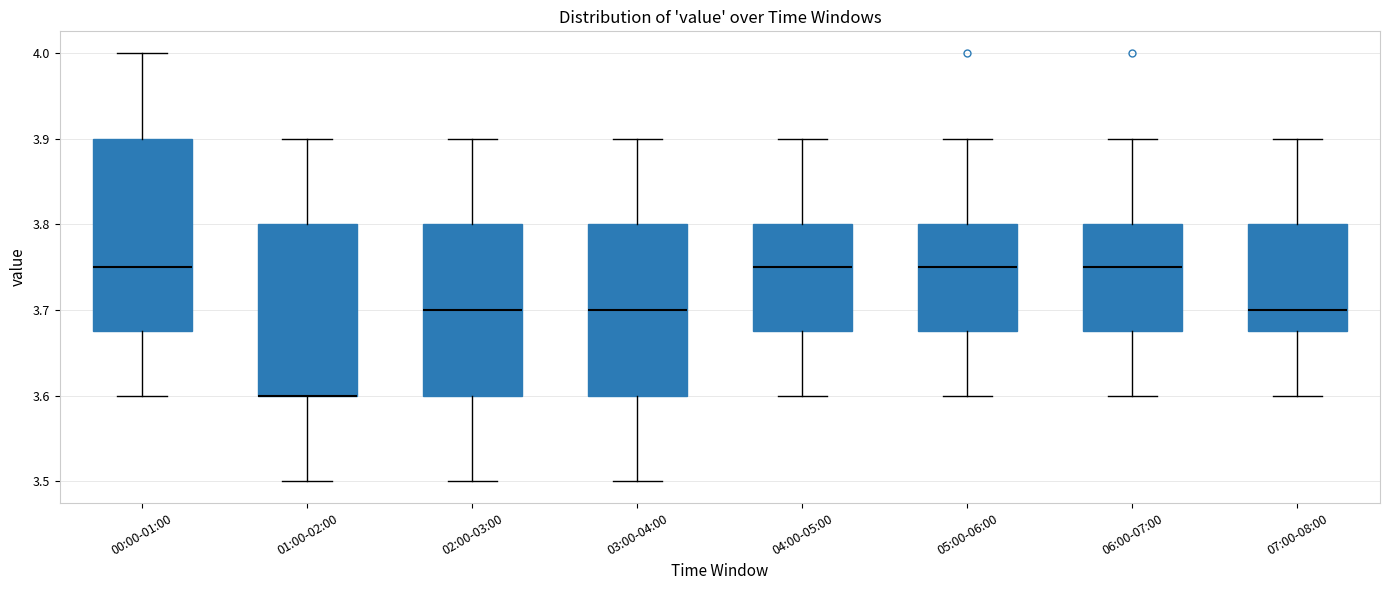

Which box is the tallest, from its lower edge to its upper edge?

00:00-01:00